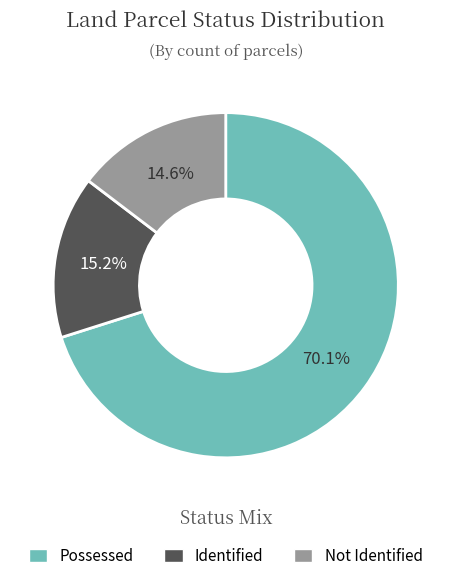

To the nearest percent, what portion does Identified represent?

15%